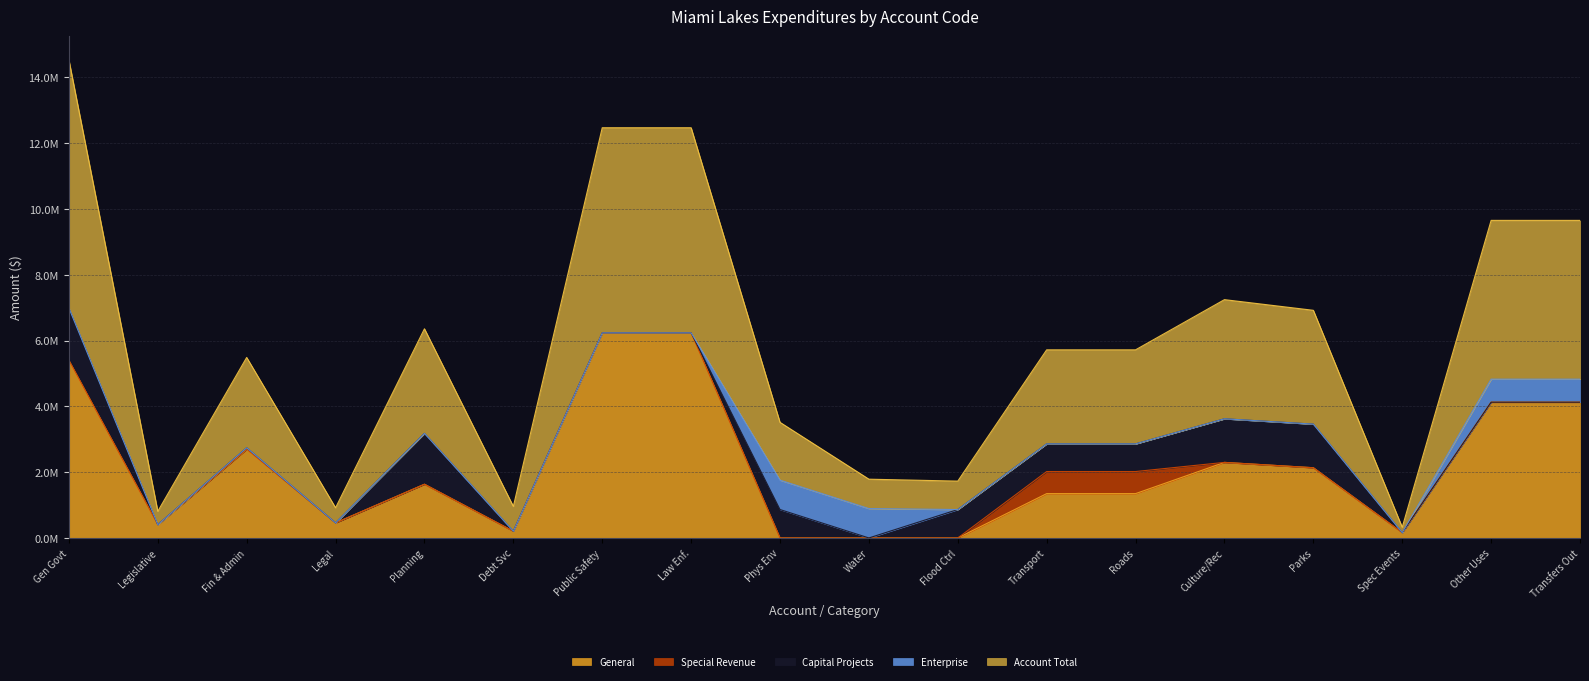

Reading left to right, transcribe all the data shown in this chart.

General: 5391994	404915	2690539	458525	1632903	205112	6234271	6234271	0	0	0	1347822	1347822	2296770	2134566	162204	4126300	4126300
Special Revenue: 10098	0	10098	0	0	0	0	0	0	0	0	671120	671120	0	0	0	0	0
Capital Projects: 1586472	0	40630	0	1545842	0	0	0	863715	0	863715	839991	839991	1324983	1324983	0	0	0
Enterprise: 0	0	0	0	0	0	0	0	892995	892995	0	0	0	0	0	0	700000	700000
Account Total: 7540613	404915	2744817	458525	3178745	753611	6234271	6234271	1756710	892995	863715	2858933	2858933	3621753	3459549	162204	4826300	4826300